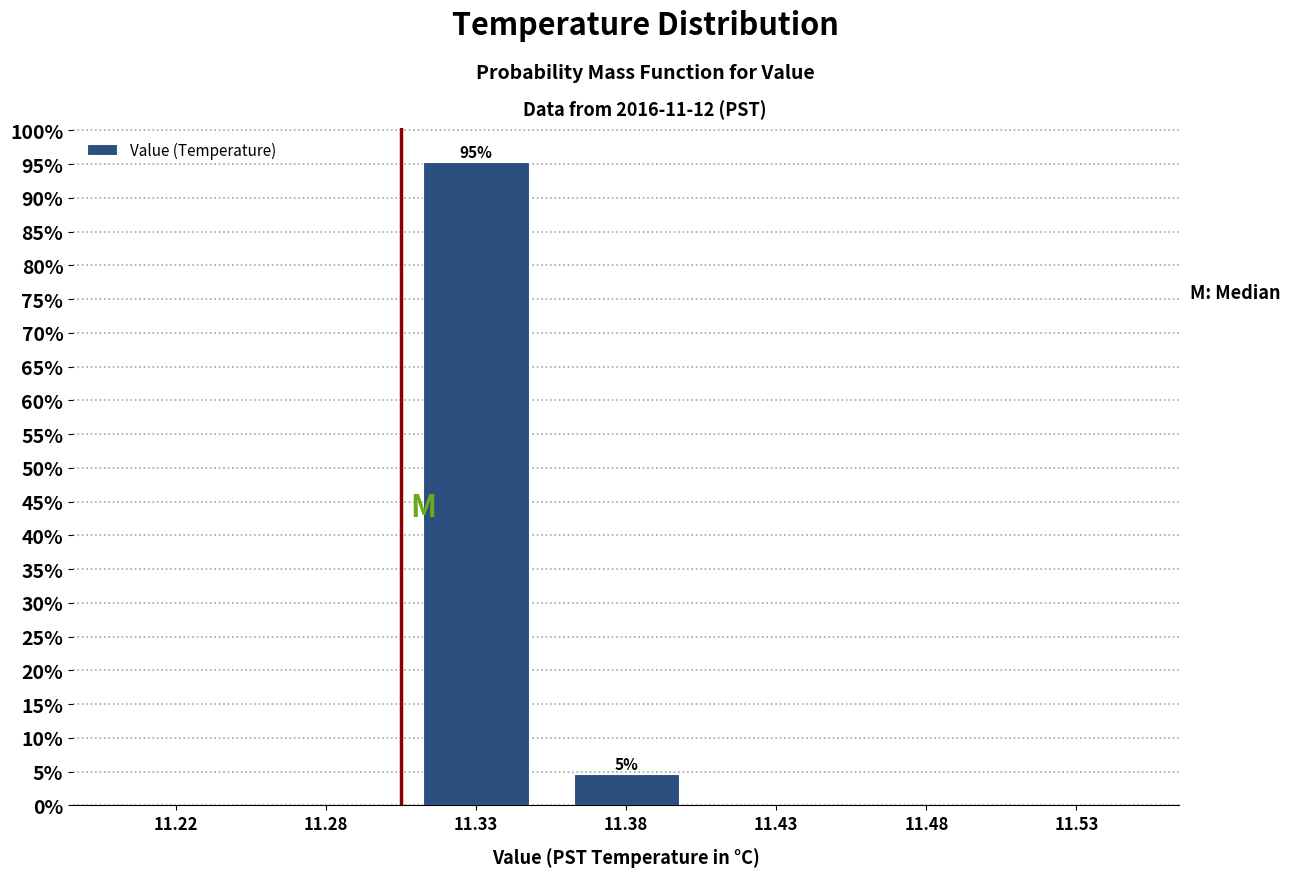

Reading left to right, list all the values displayed in this chart.

11.22=0.0	11.28=0.0	11.33=95.3	11.38=4.7	11.43=0.0	11.48=0.0	11.53=0.0